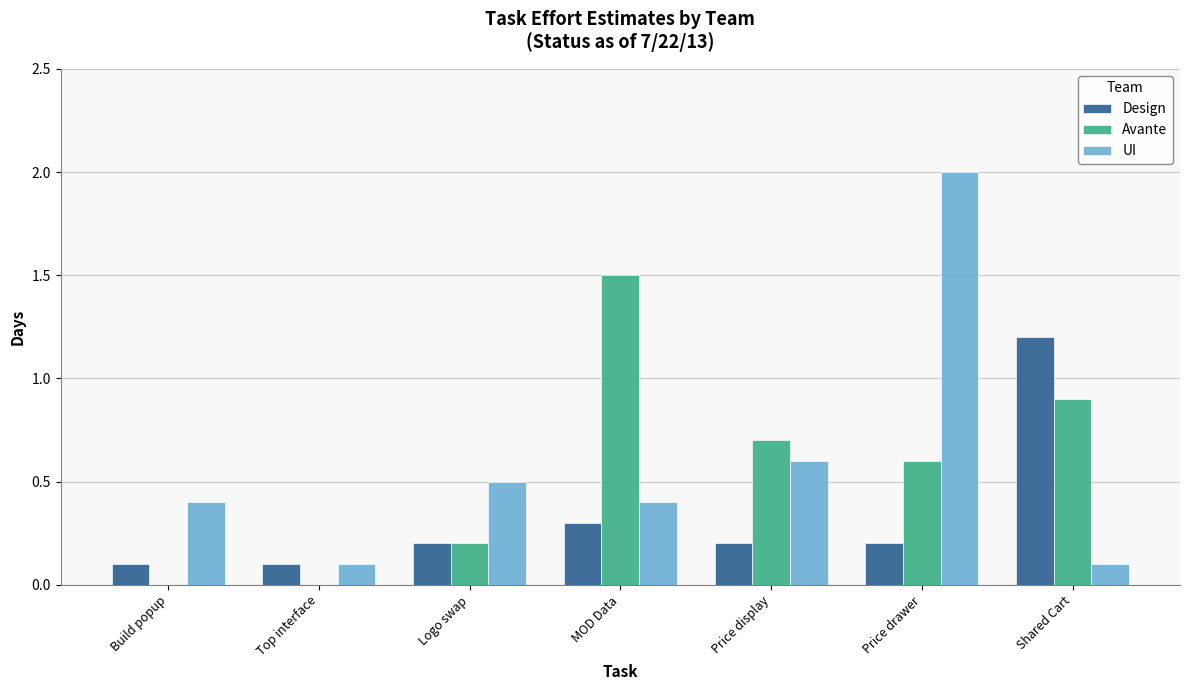

The value of UI at MOD Data is 0.4. True or false?

True